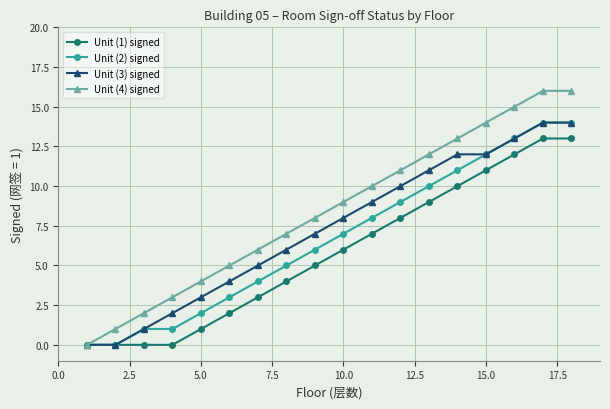

Which series has the widest spread of values?

Unit (4) signed